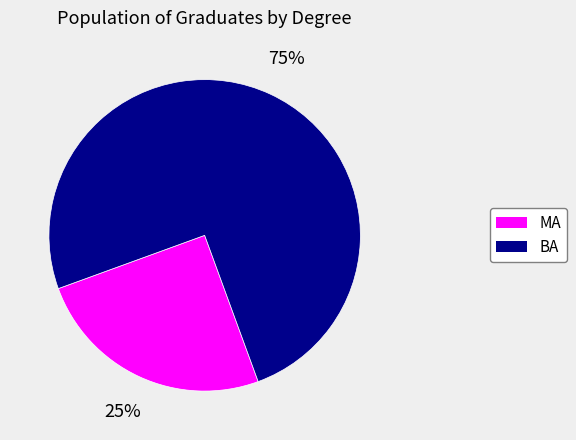

To the nearest percent, what is the difference between the largest and smallest slice percentages?

50%